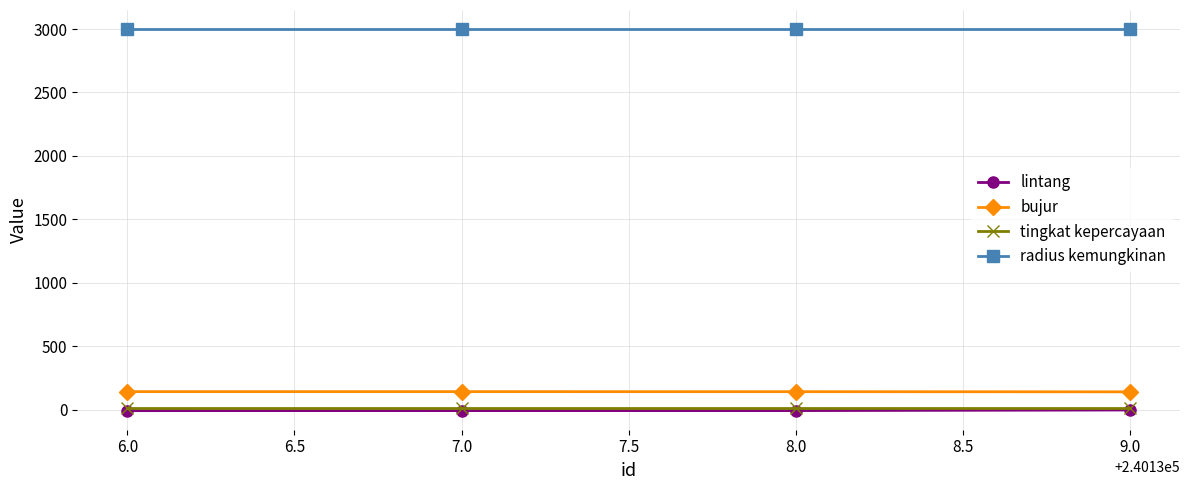

The value of bujur at 9.0 is 139.4. True or false?

True